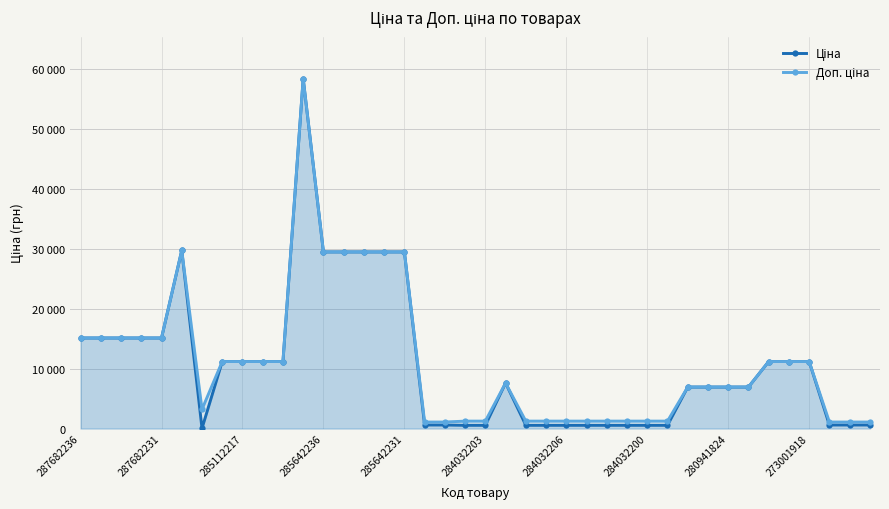

What is the spread (max minus min) of values at 284032200?

696.4